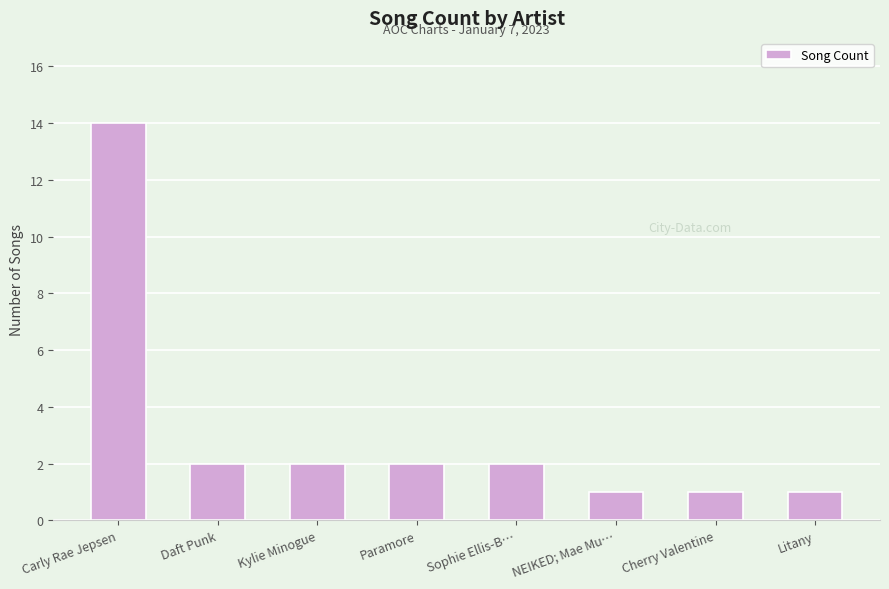

What is the difference between the maximum and minimum values?

13